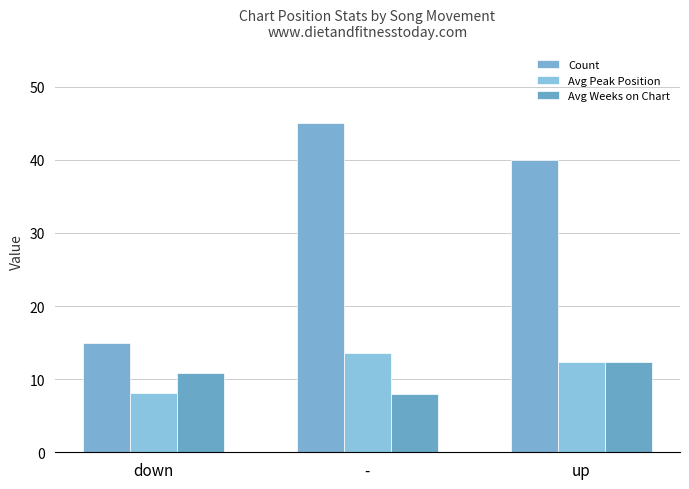

At which label does Count first exceed 40?

-